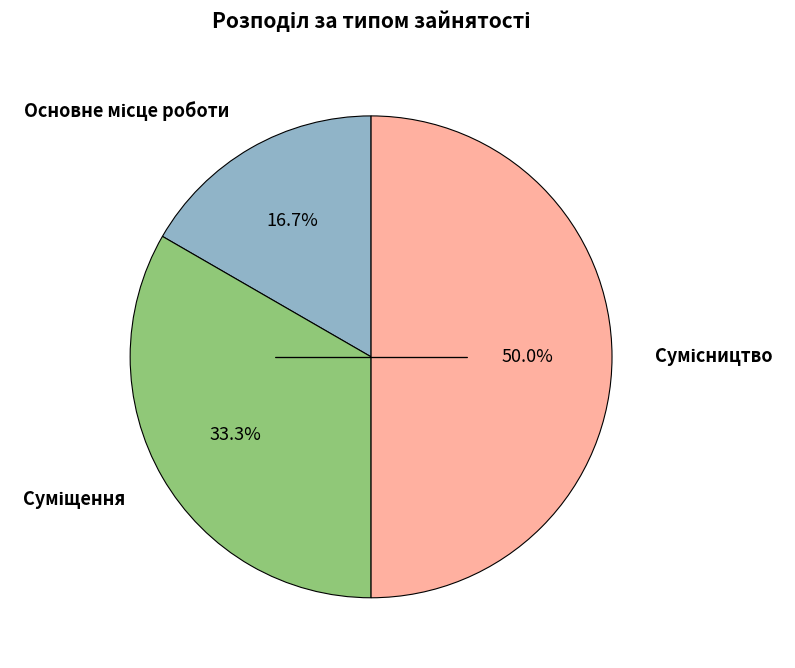

How many slices are in this pie chart?

3